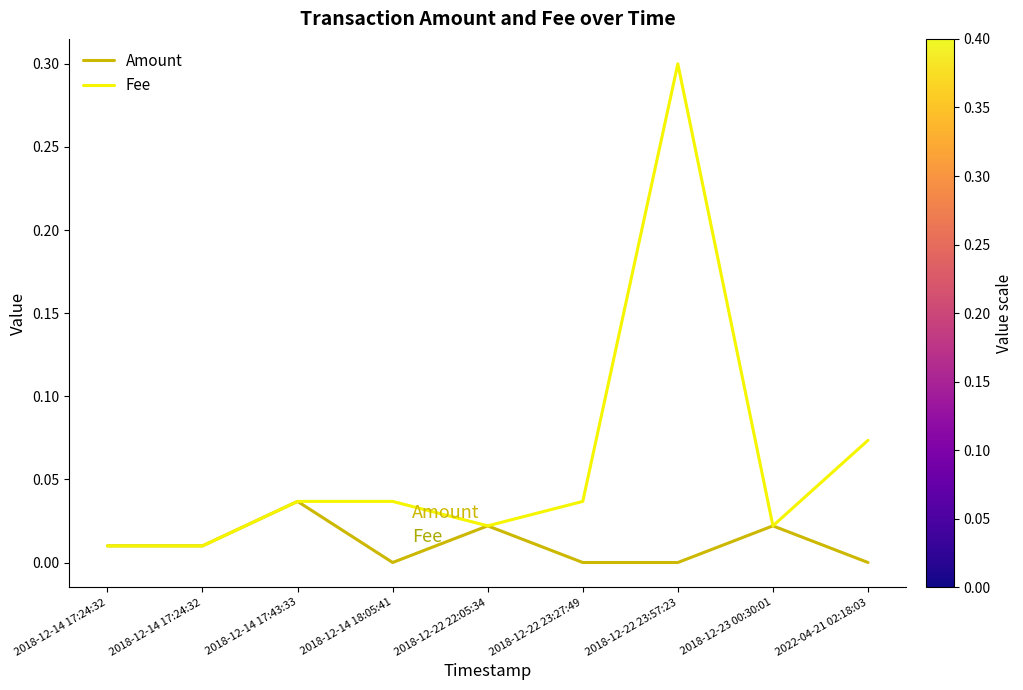

What are all the series names shown in the legend?

Amount, Fee